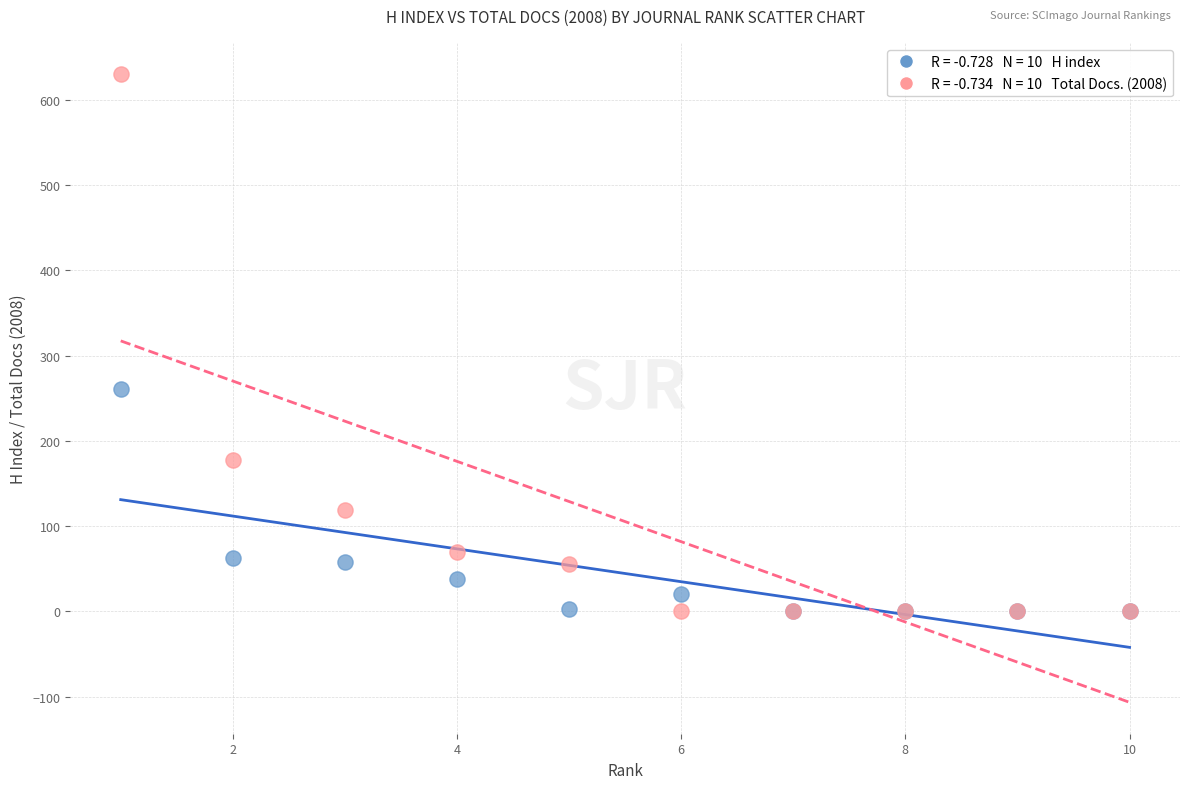

Across all series, what Y value is closest to 315?

261